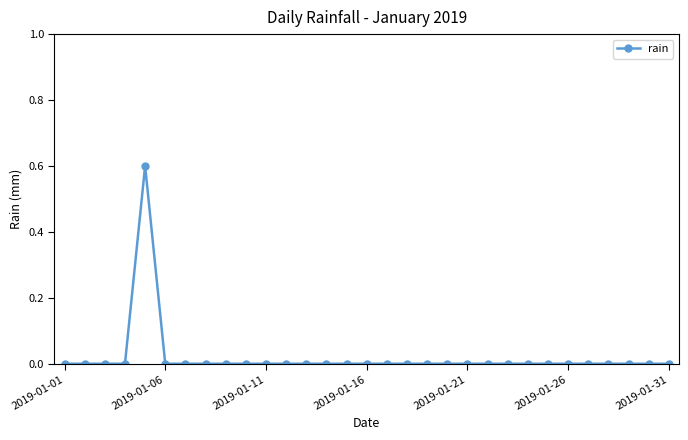

What is the difference between the maximum and second lowest values?

0.6